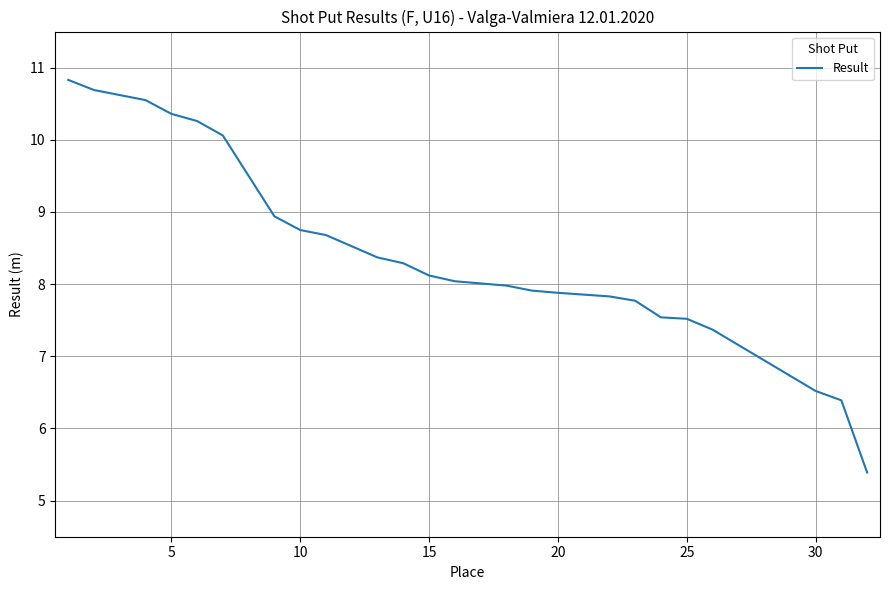

What is the greatest value displayed?

10.8